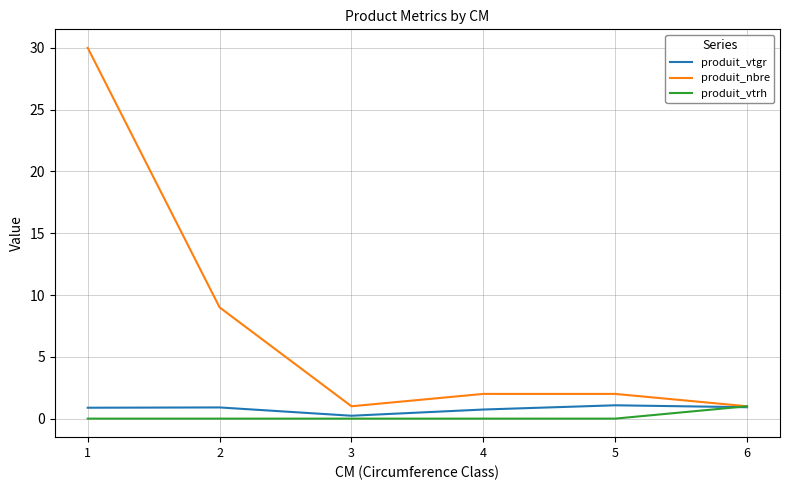

Which series has the largest range (max minus min)?

produit_nbre